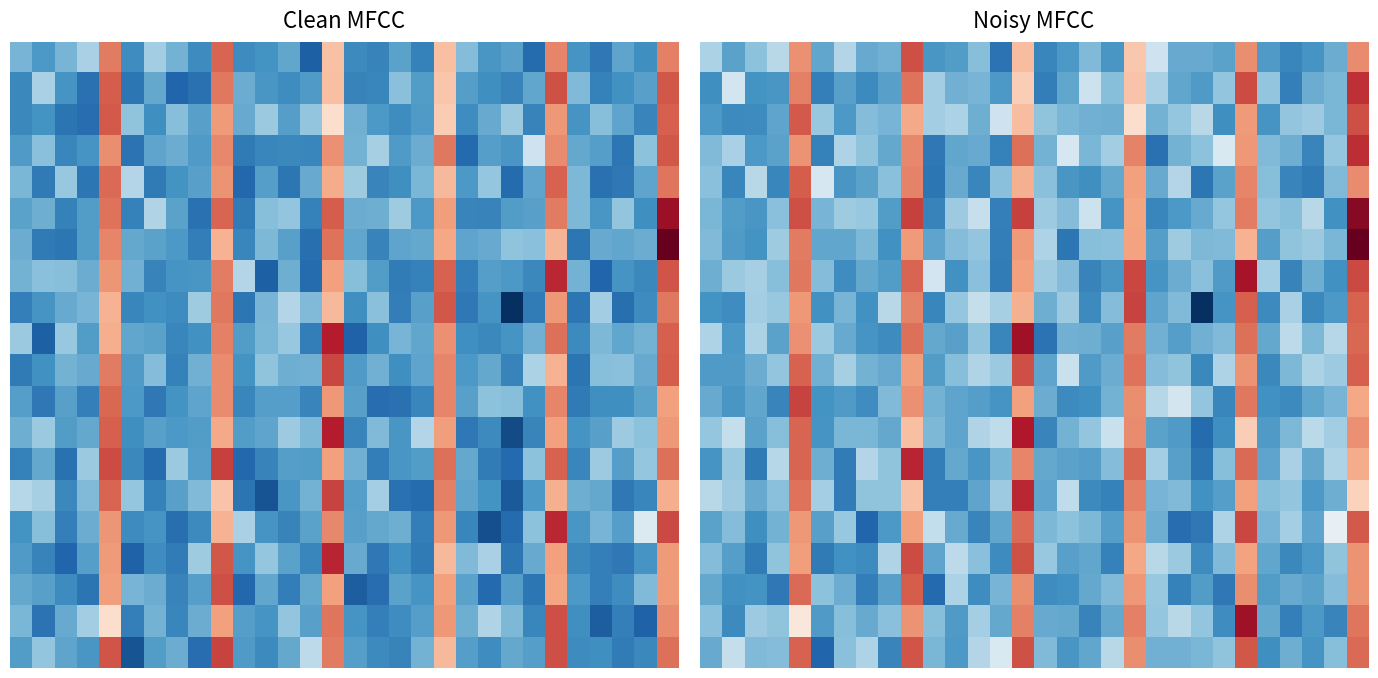

How many categories are shown in the chart?

30